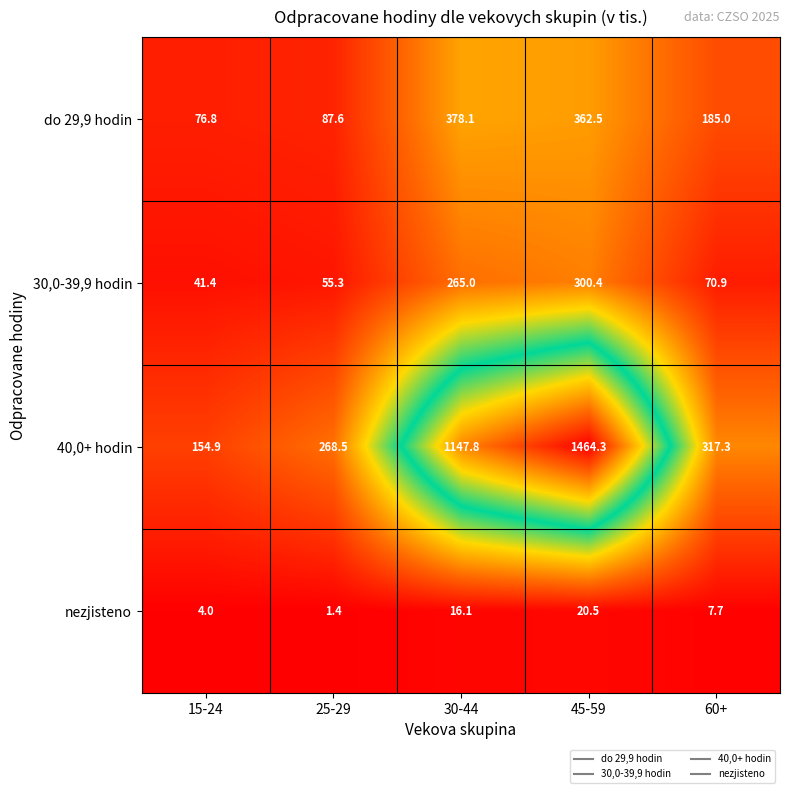

What is the approximate value of 30,0-39,9 hodin at 15-24?

41.4